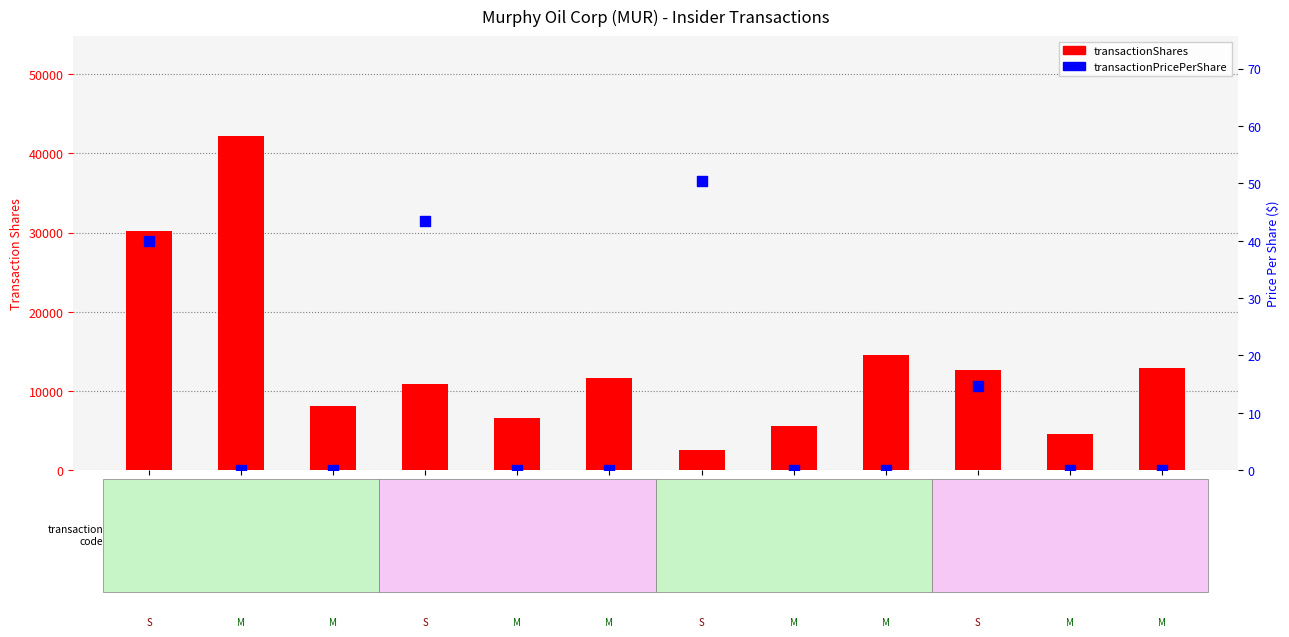

At how many categories does at least one series exceed 41071?

1